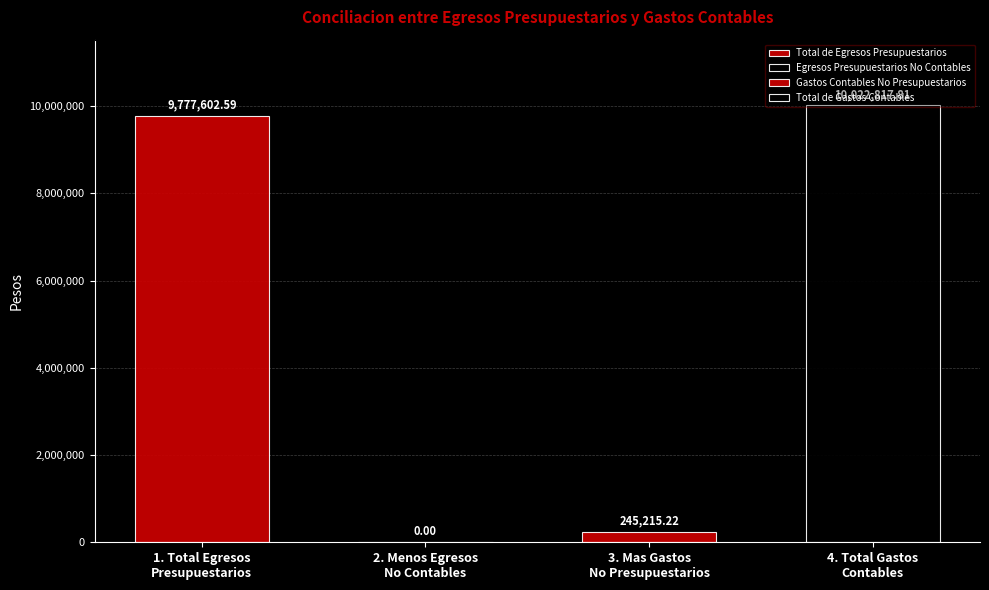

Between Egresos Presupuestarios No Contables and Total de Gastos Contables, which is larger?

Total de Gastos Contables